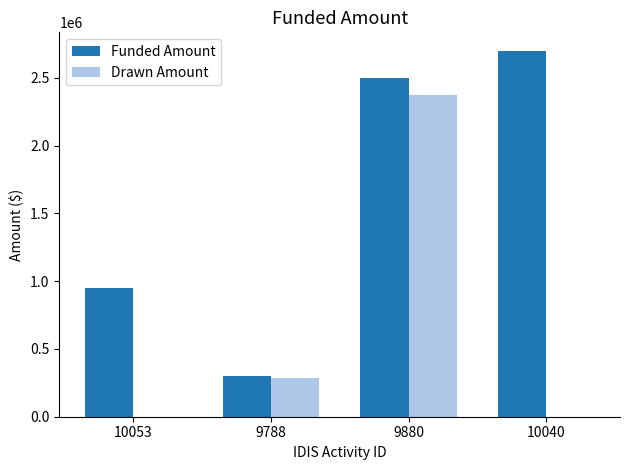

Which series has the largest range (max minus min)?

Funded Amount